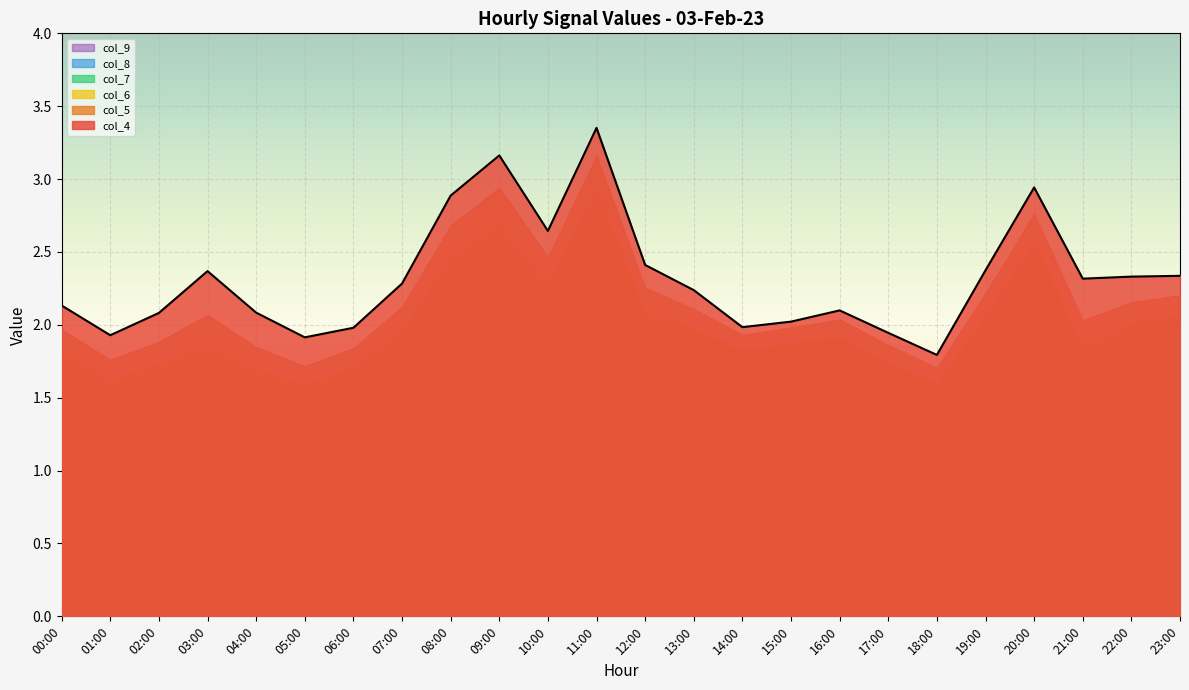

Between 13:00 and 23:00, which series saw the biggest shift?

col_9